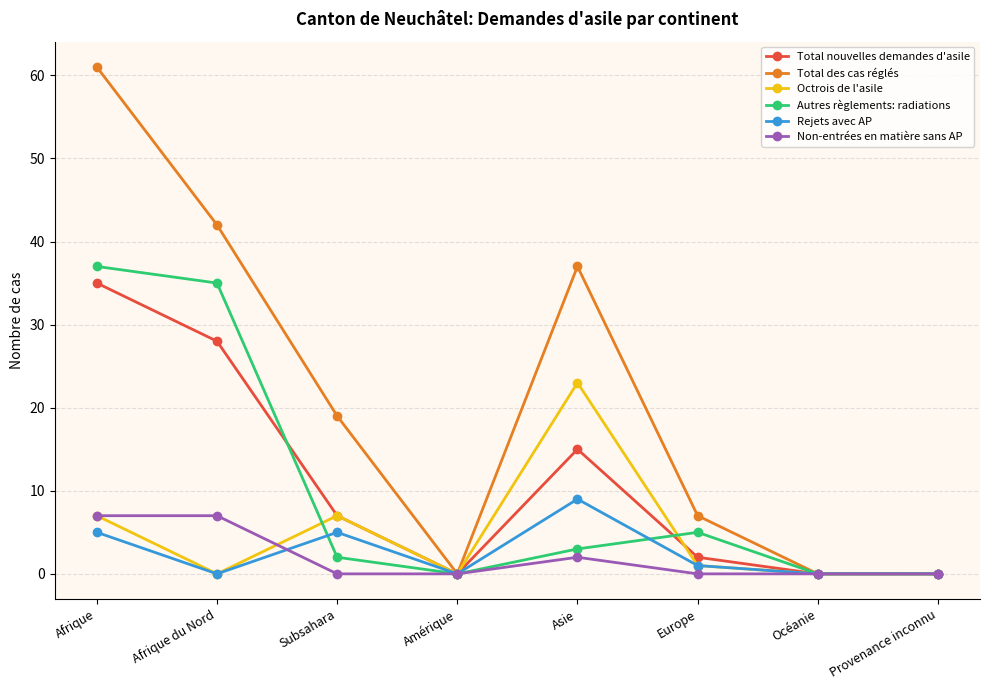

What is the difference between the Non-entrées en matière sans AP values at Provenance inconnu and Asie?

2